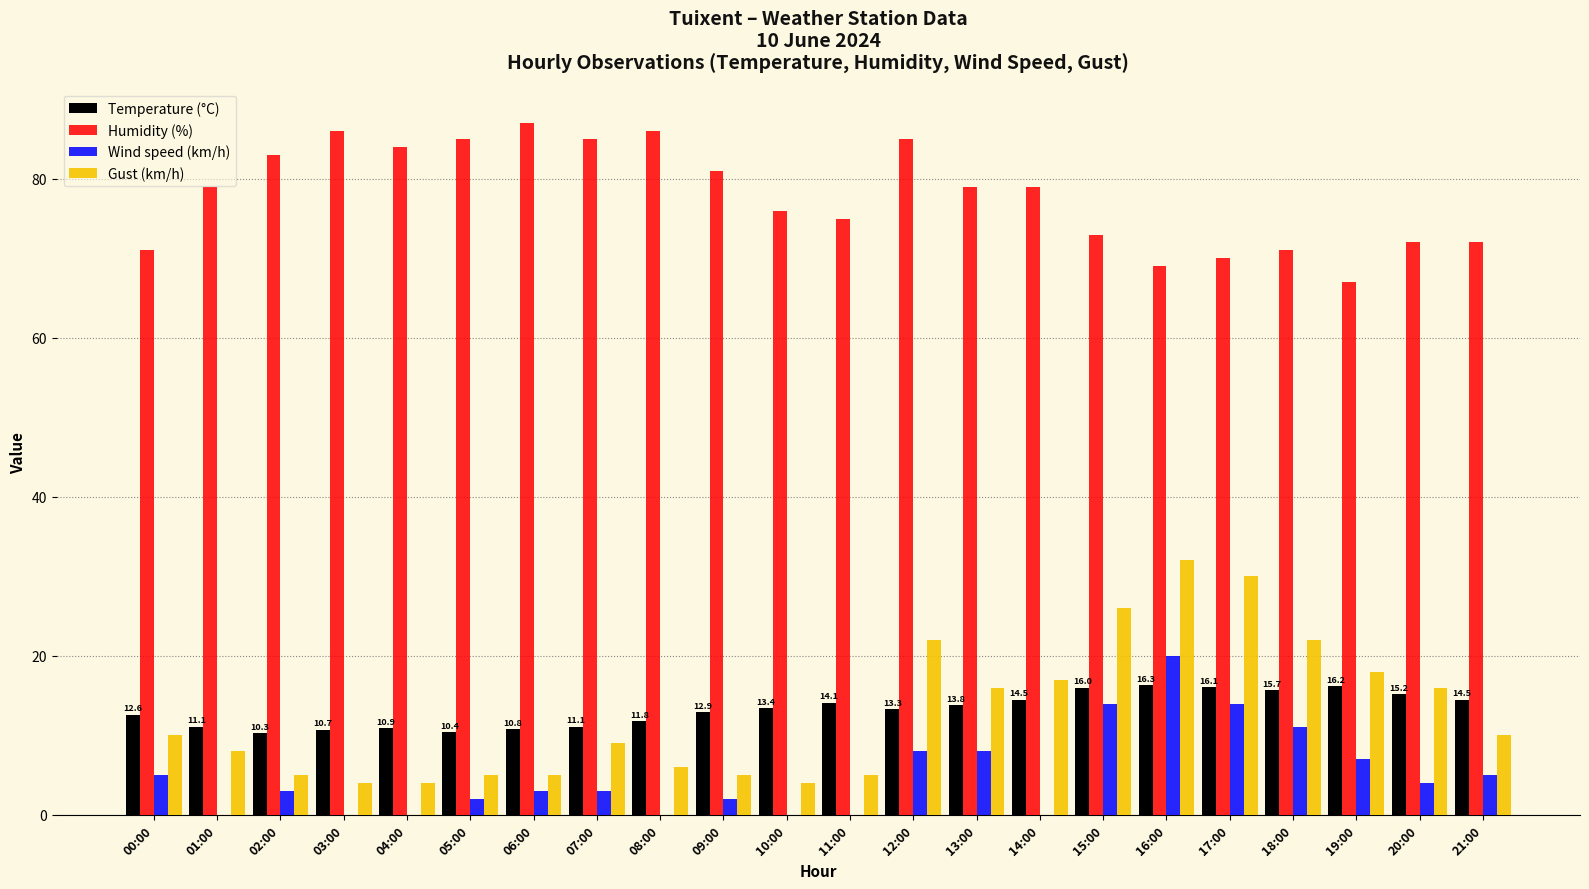

Which label corresponds to the largest value in the chart?

06:00